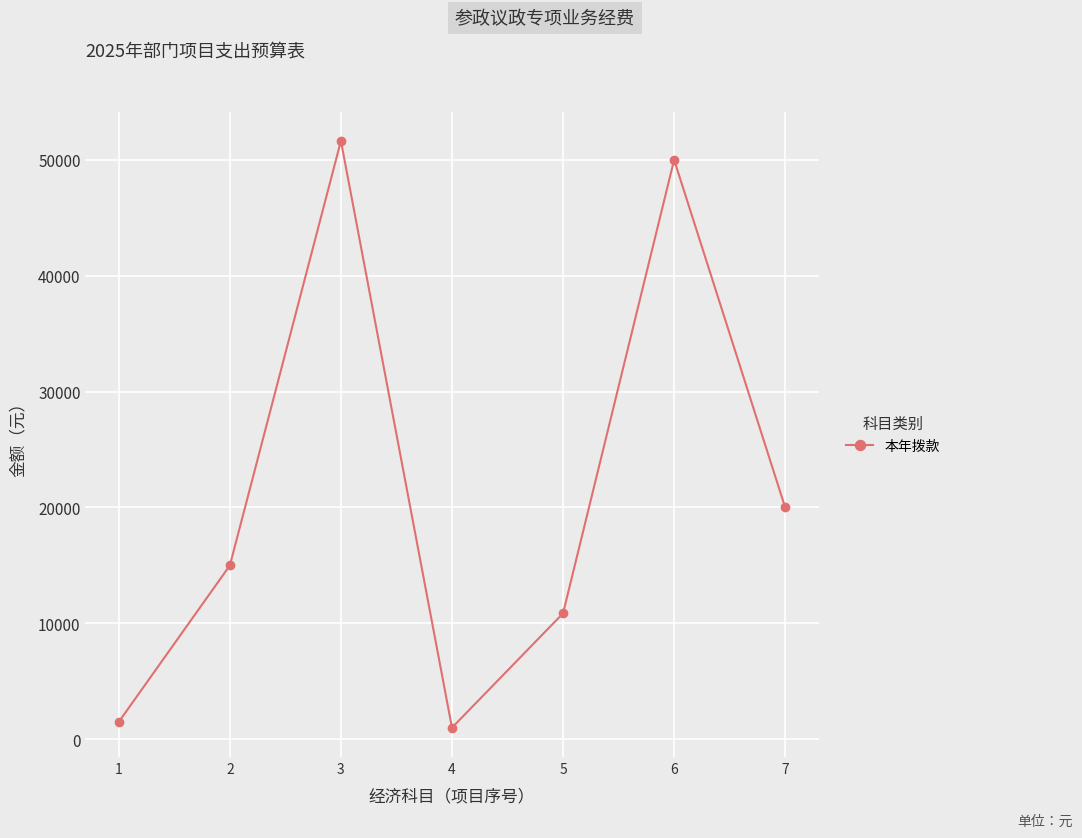

What is the maximum value shown in the chart?

51633